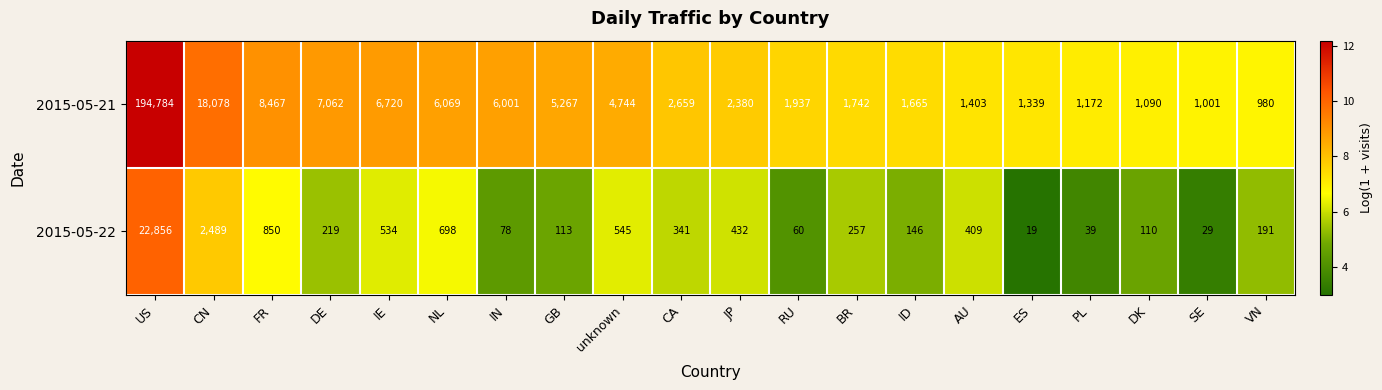

How many categories are shown in the chart?

20